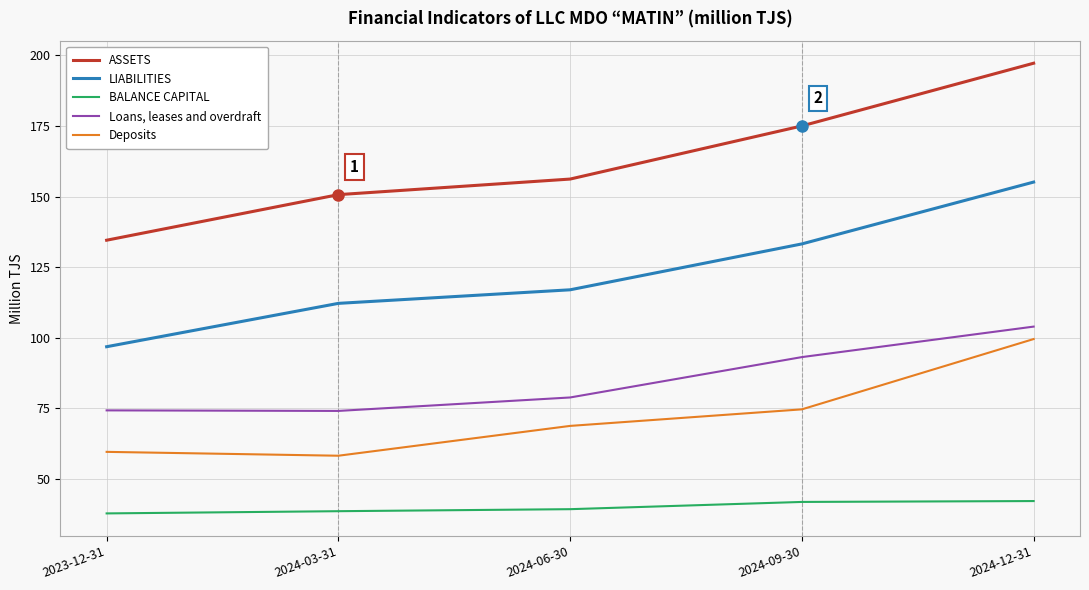

True or false: Loans, leases and overdraft and Deposits intersect in this chart.

False